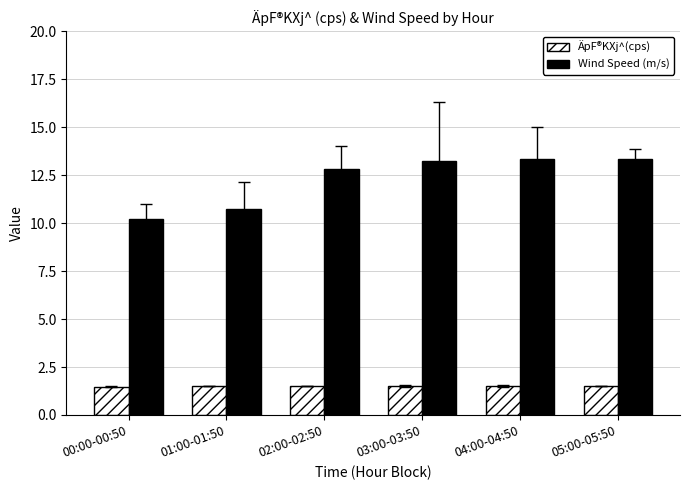

What is the label of the 5th bar from the right?

01:00-01:50